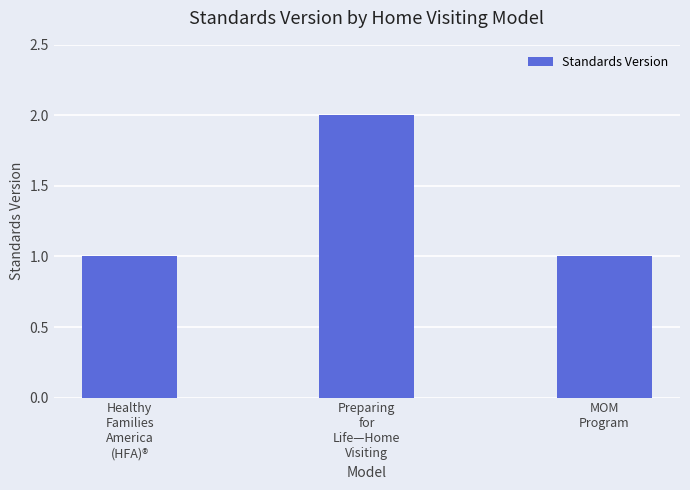

Between MOM
Program and Preparing
for
Life—Home
Visiting, which is larger?

Preparing
for
Life—Home
Visiting